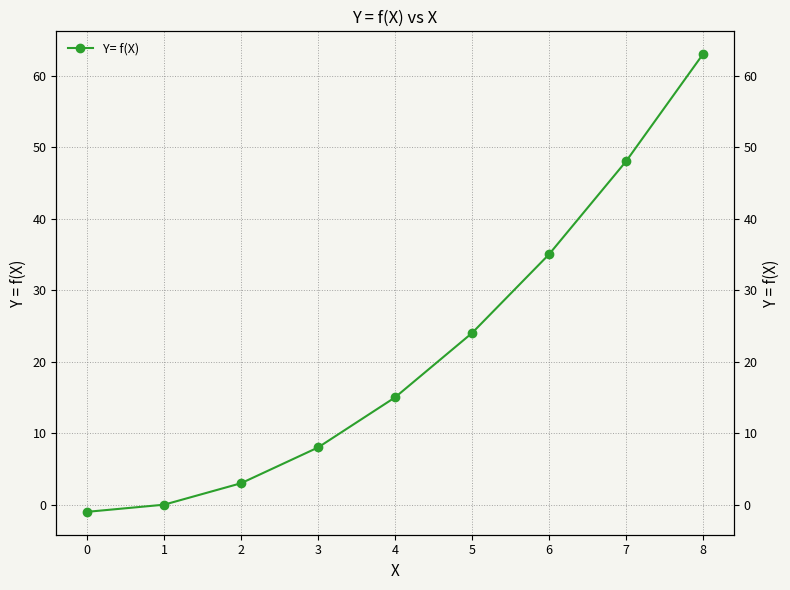

Reading left to right, transcribe all the data shown in this chart.

-1	0	3	8	15	24	35	48	63